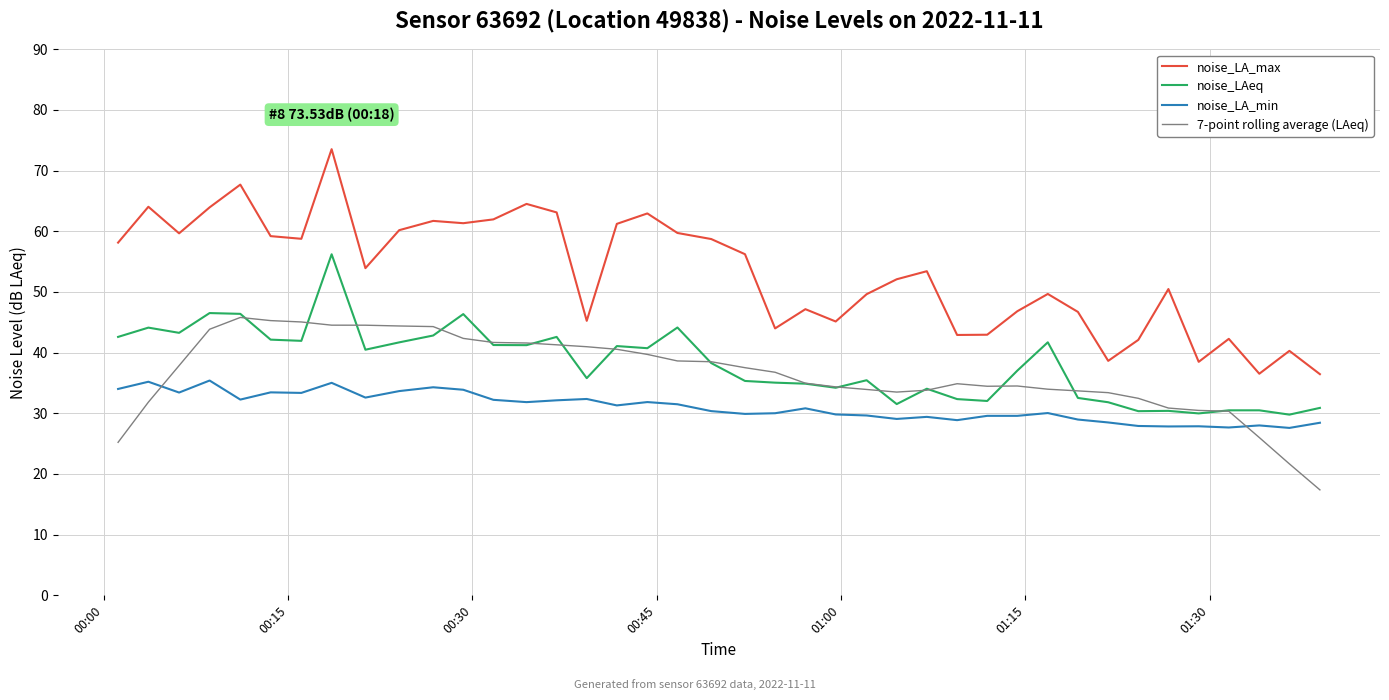

What is the highest value of the noise_LA_max series?

73.5